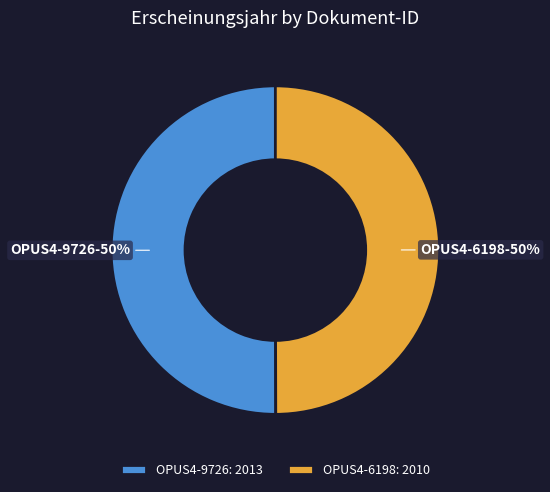

Approximately how many times larger is the value at OPUS4-6198 compared to OPUS4-9726?

1.0